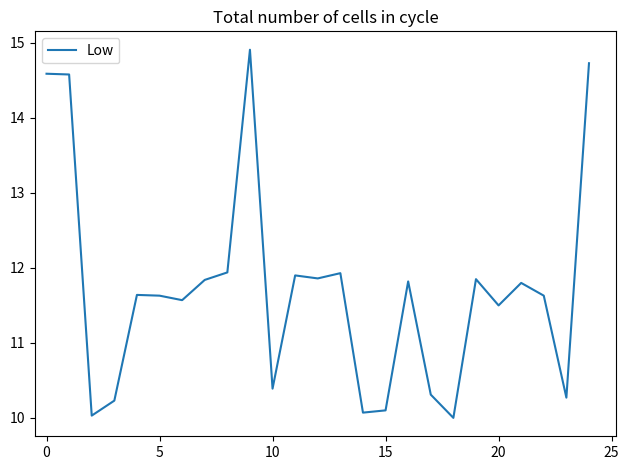

What is the minimum value shown in the chart?

10.0